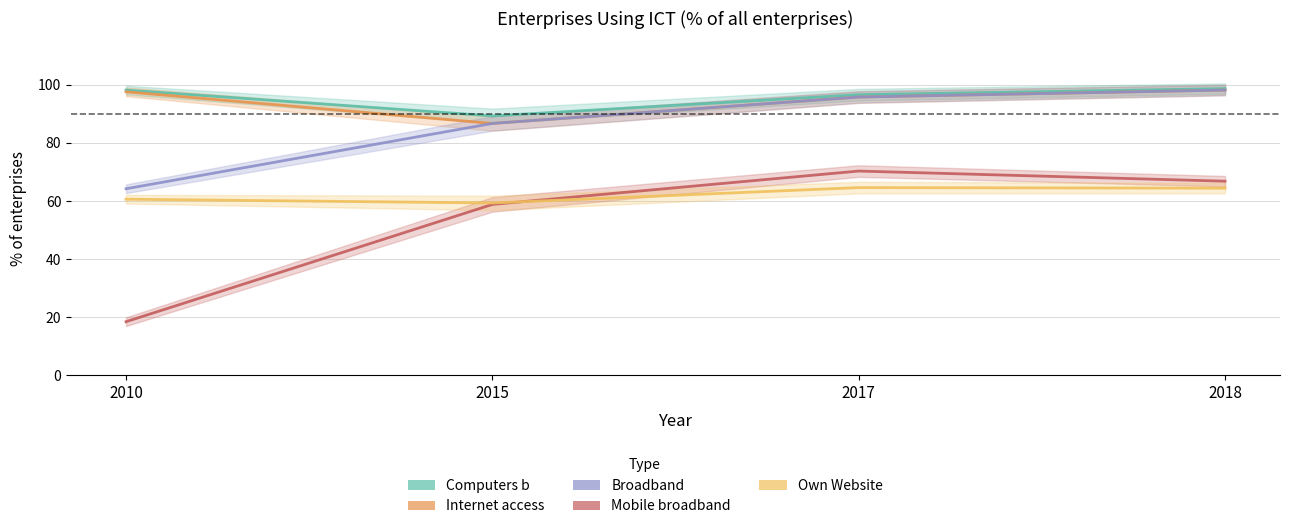

At which label is Computers b closest to 94?

2017